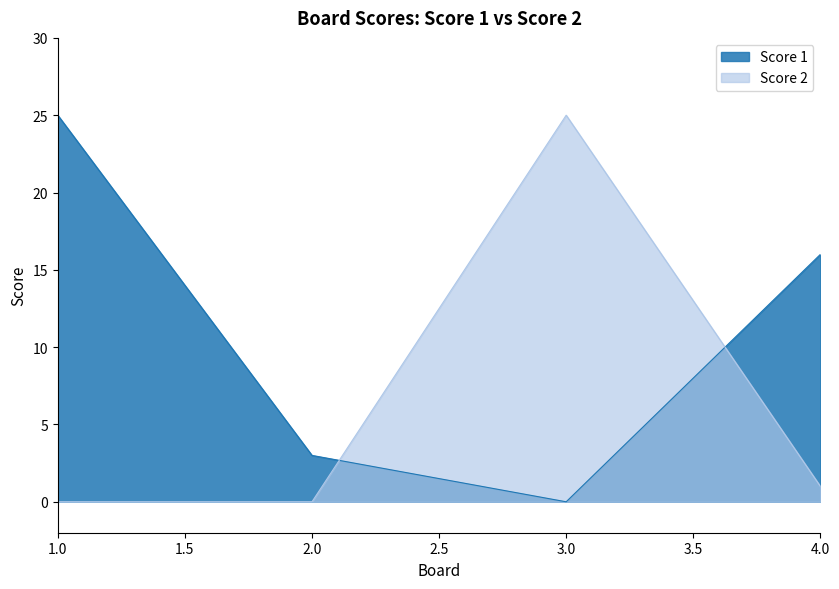

What is the highest value of the Score 1 series?

25